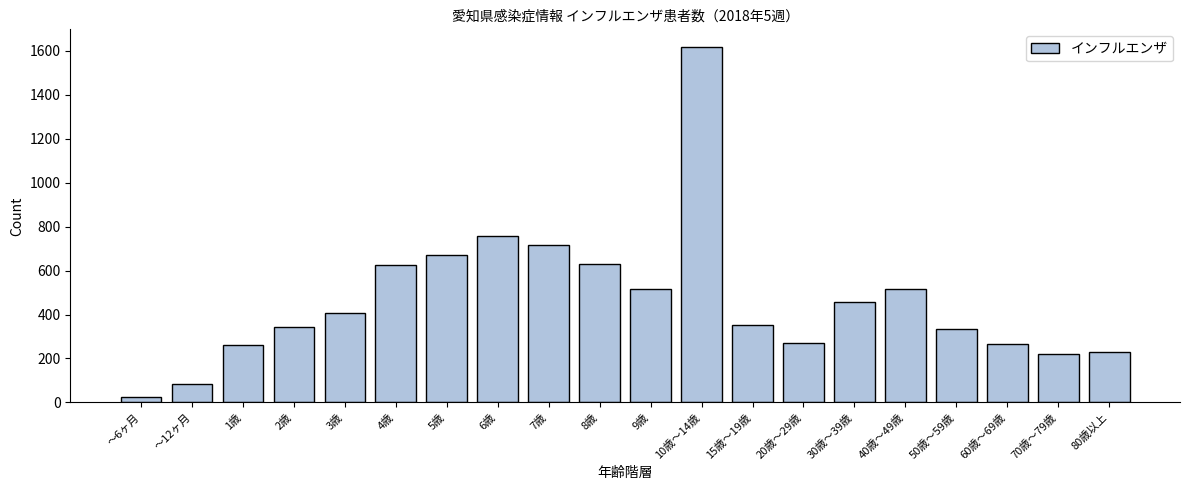

Where is the data nearest to the value 821?

6歳